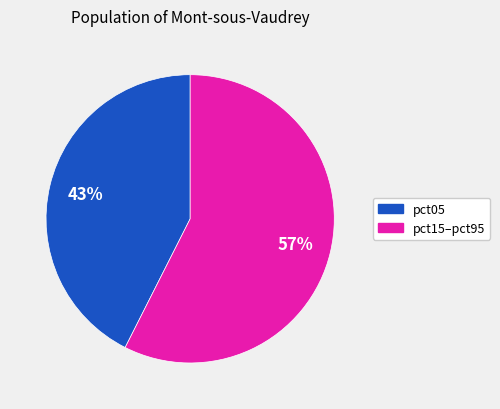

Is there a majority slice in this chart?

Yes